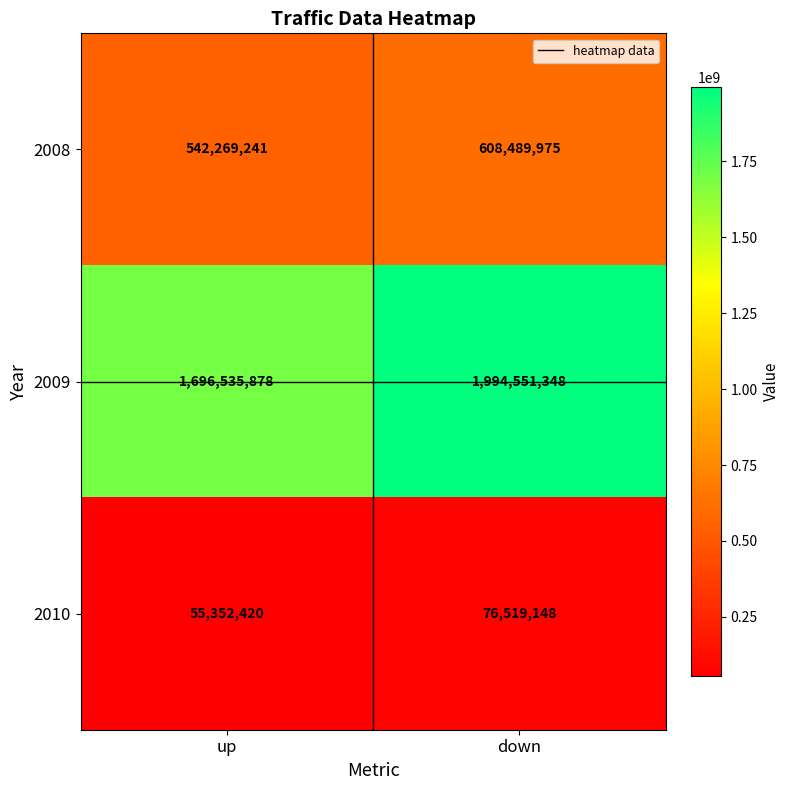

Reading left to right, what are all the values shown in this chart?

2008: 542269241	608489975
2009: 1696535878	1994551348
2010: 55352420	76519148